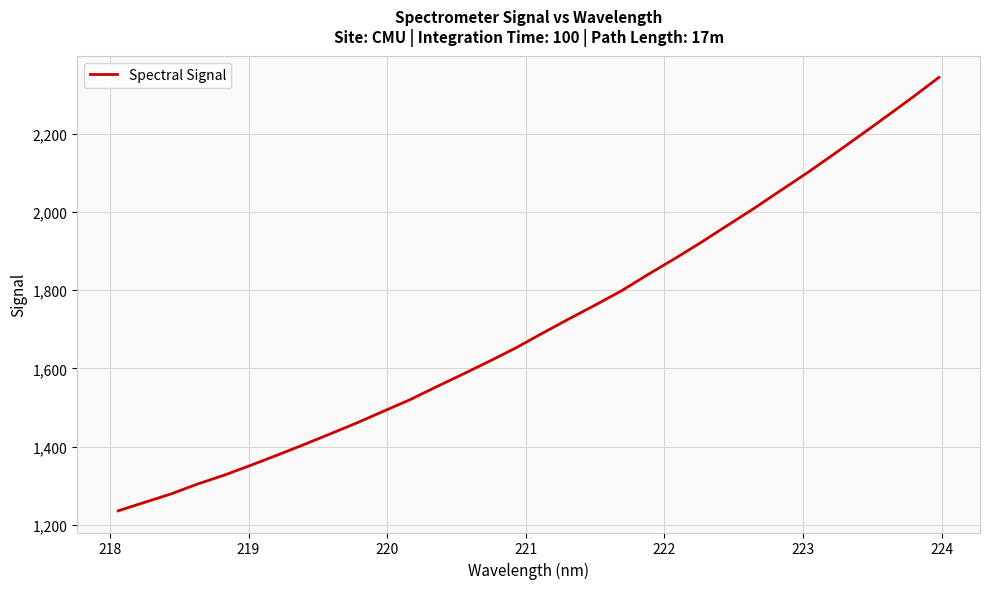

True or false: there are more than 1 points higher than both neighbors.

False